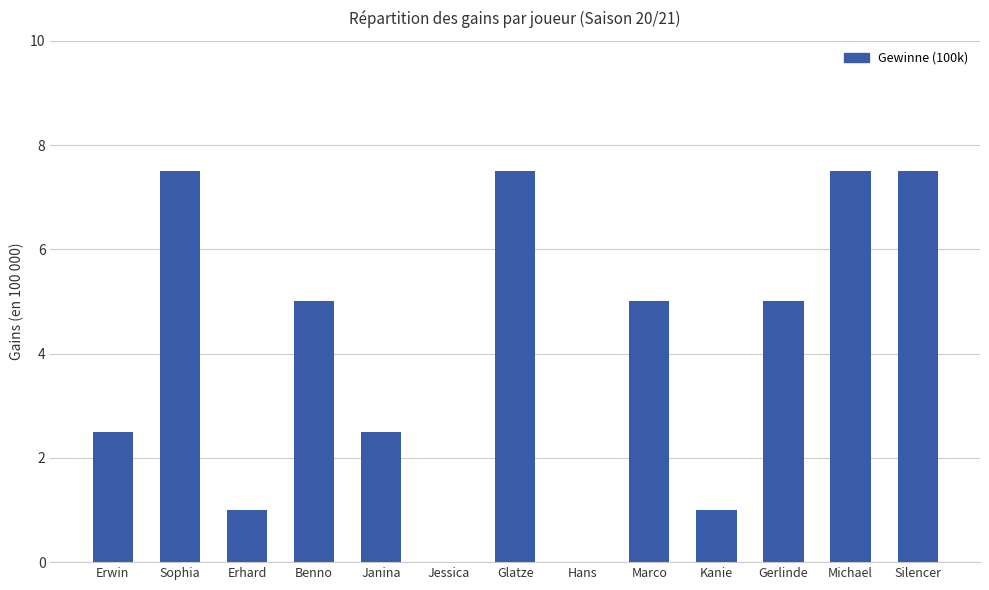

What is the sum of the values at Erwin and Michael?

10.0